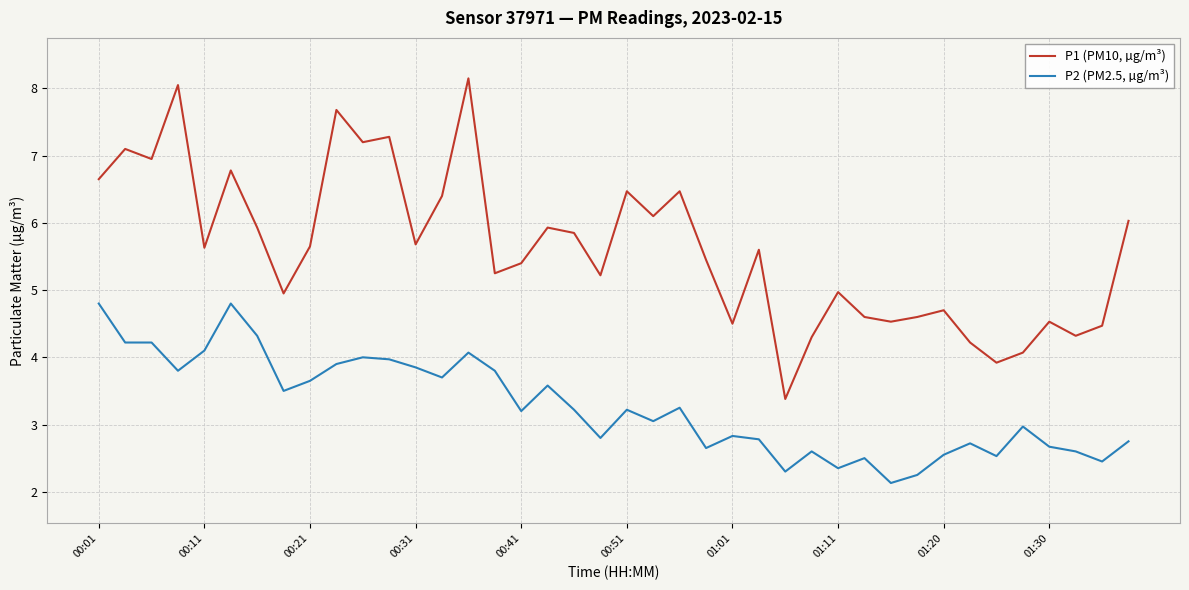

Which series has the largest total across all categories?

P1 (PM10, µg/m³)